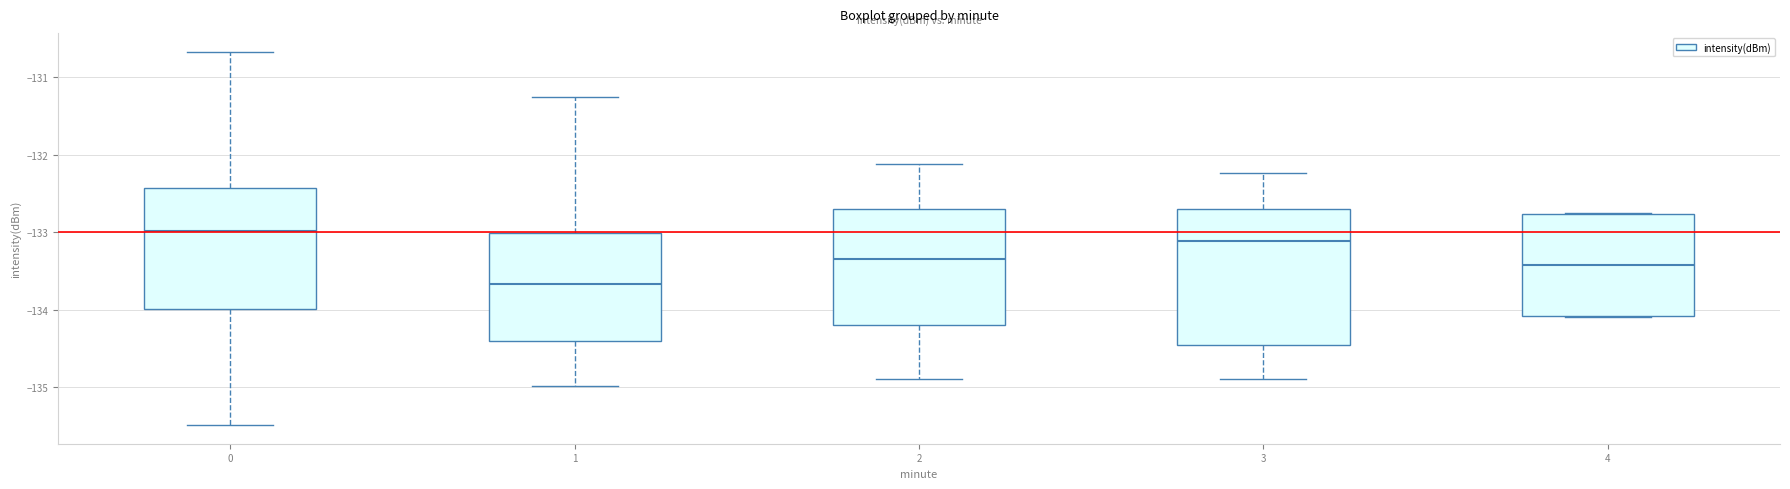

Reading left to right, transcribe this box plot: for each box, give where its median line is, the range the box spans, and where its two whiskers end, as read against the y-axis. The values are not printed on the chart, so give them approximately, as read against the axis.

0: median -133.0, box -134.0 to -132.4, whiskers -135.5 to -130.7
1: median -133.7, box -134.4 to -133.0, whiskers -135.0 to -131.3
2: median -133.3, box -134.2 to -132.7, whiskers -134.9 to -132.1
3: median -133.1, box -134.5 to -132.7, whiskers -134.9 to -132.2
4: median -133.4, box -134.1 to -132.8, whiskers -134.1 to -132.8